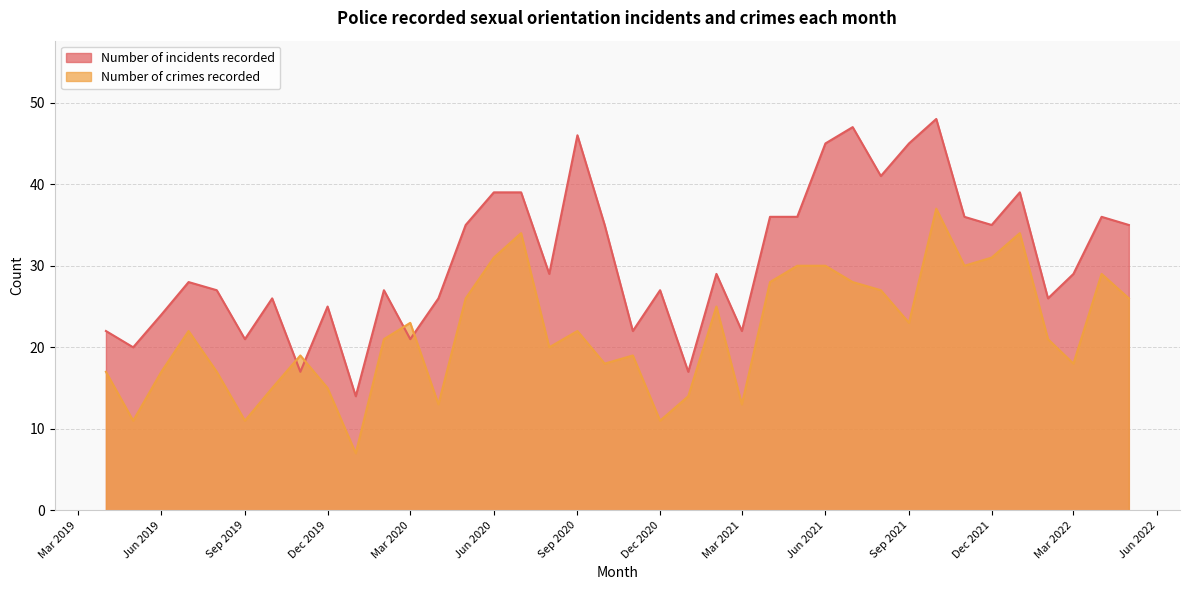

What is the label of the 4th point from the left?

2019-07